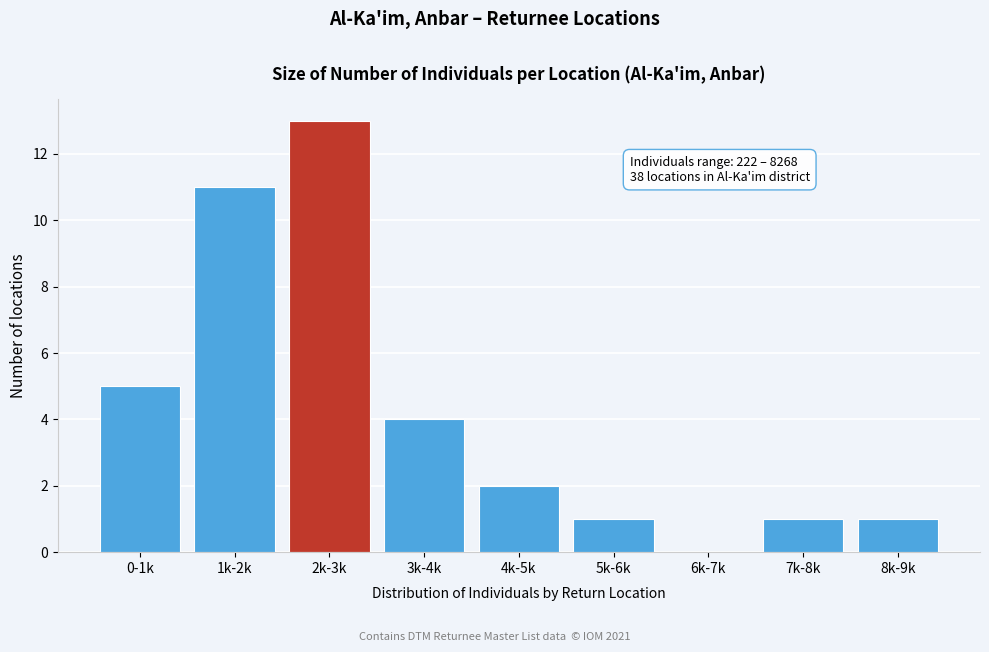

Reading left to right, list all the values displayed in this chart.

0-1k=5	1k-2k=11	2k-3k=13	3k-4k=4	4k-5k=2	5k-6k=1	6k-7k=0	7k-8k=1	8k-9k=1